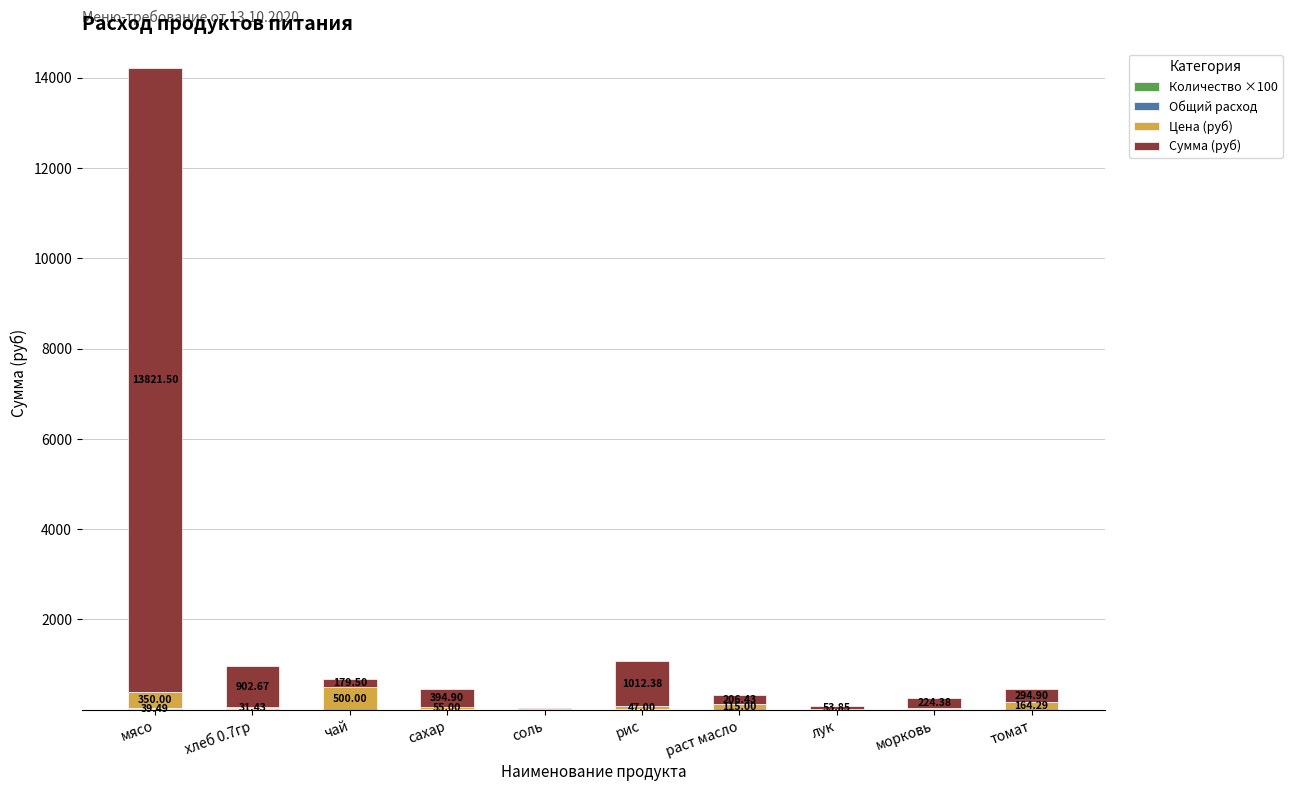

Which series has the largest total across all categories?

Сумма (руб)